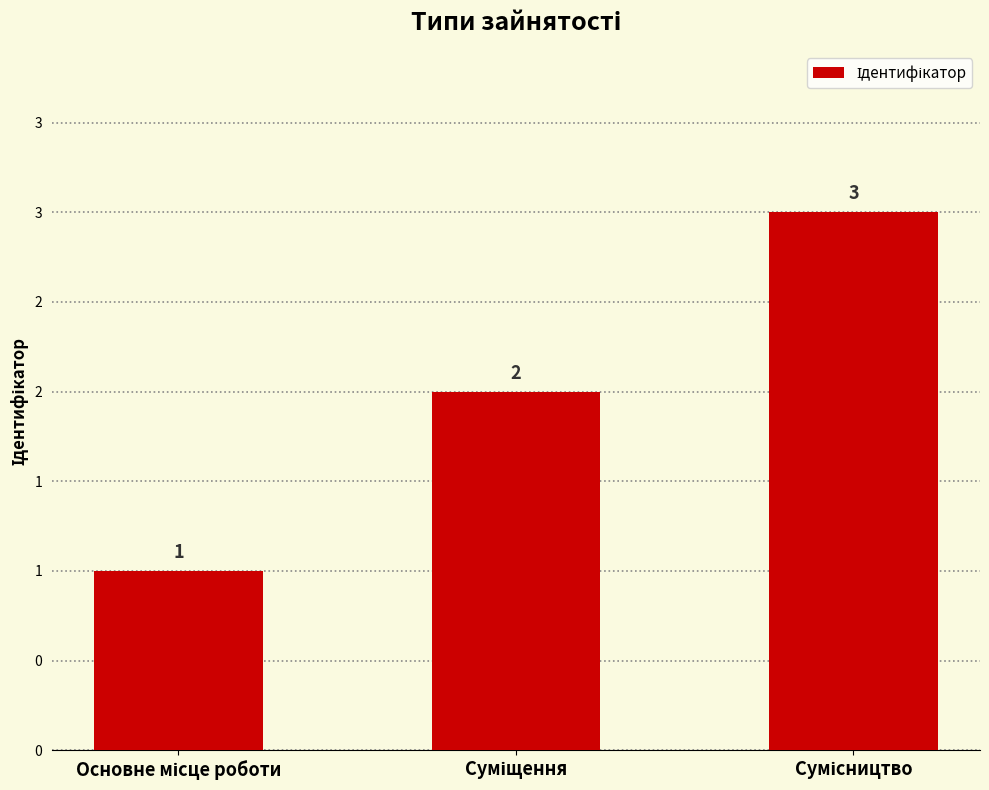

What is the value of the 2nd bar from the left?

2